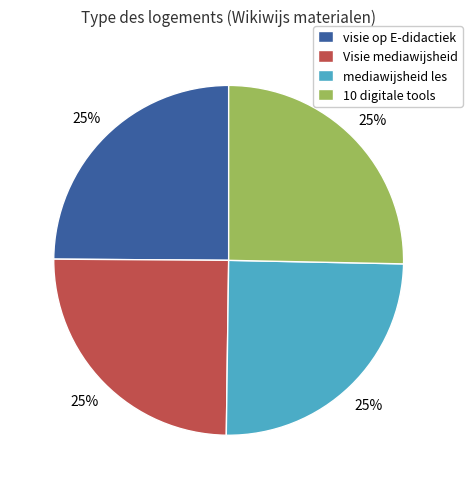

Approximately how many times larger is the value at 10 digitale tools compared to mediawijsheid les?

1.0